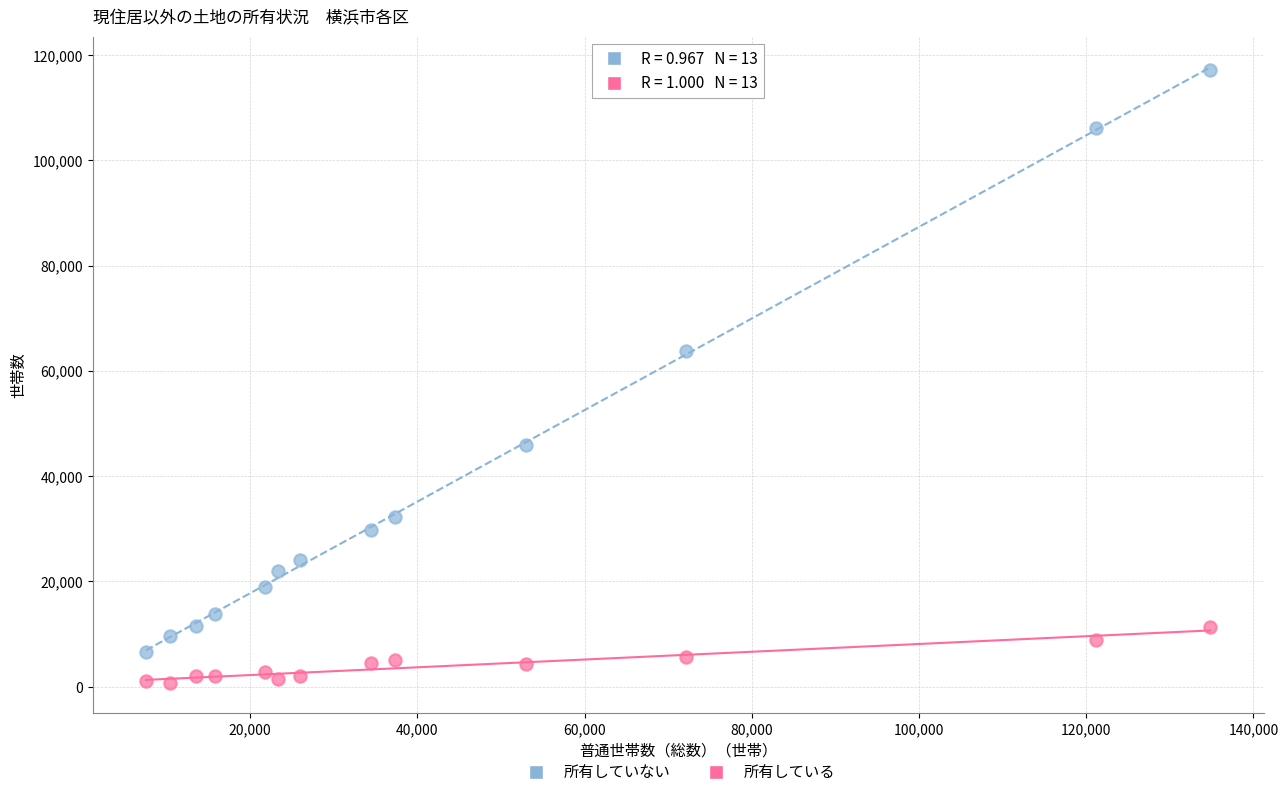

In the 所有していない series, what Y value is closest to 61810?

63850